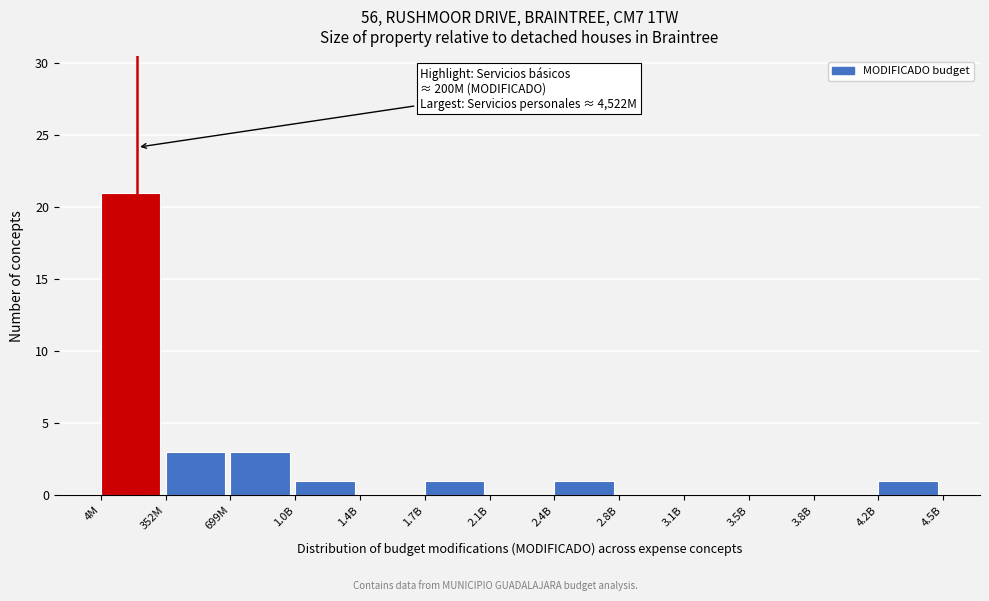

Reading left to right, transcribe all the data shown in this chart.

4M=21	352M=3	699M=3	1.0B=1	1.4B=0	1.7B=1	2.1B=0	2.4B=1	2.8B=0	3.1B=0	3.5B=0	3.8B=0	4.2B=1